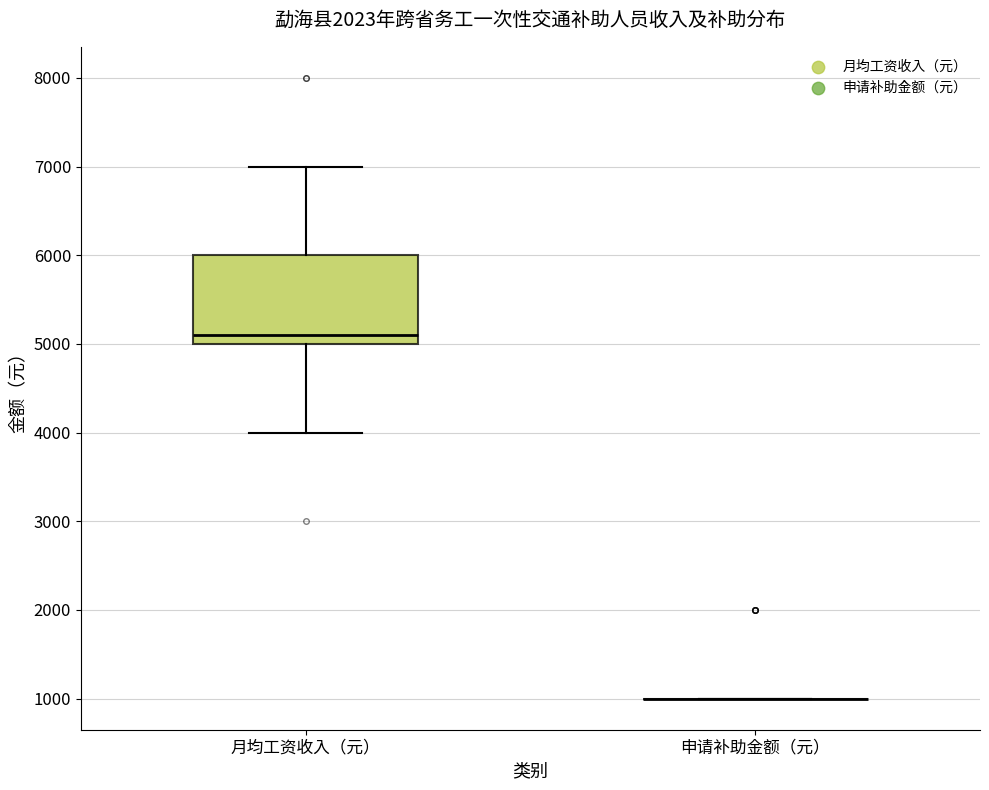

Where does the median line of the box for 月均工资收入（元） sit on the y-axis? The values are not printed on the chart, so give them approximately, as read against the axis.

5100